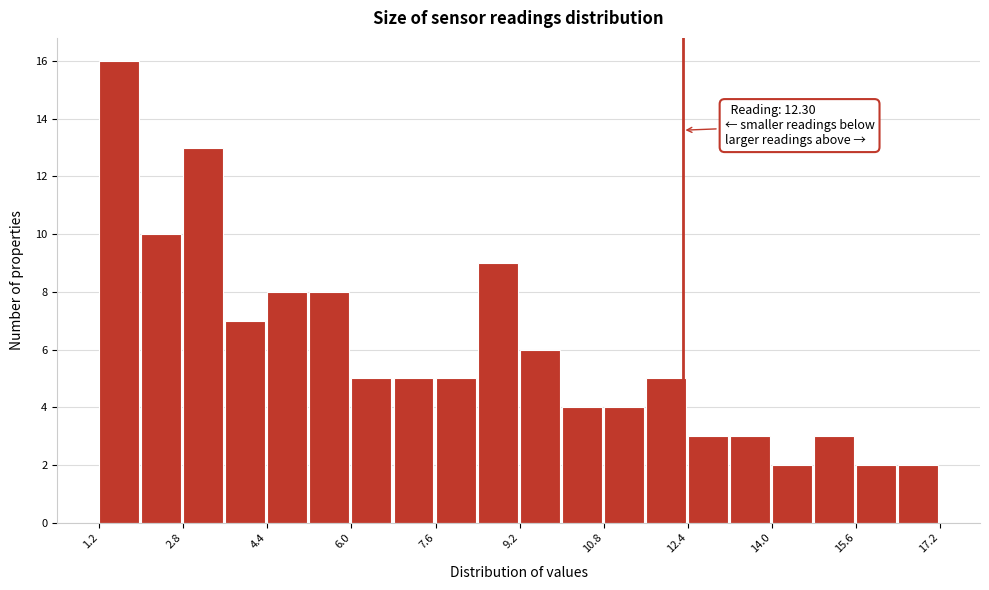

Which range on the x-axis has the tallest bar?

1.2 to 2.0